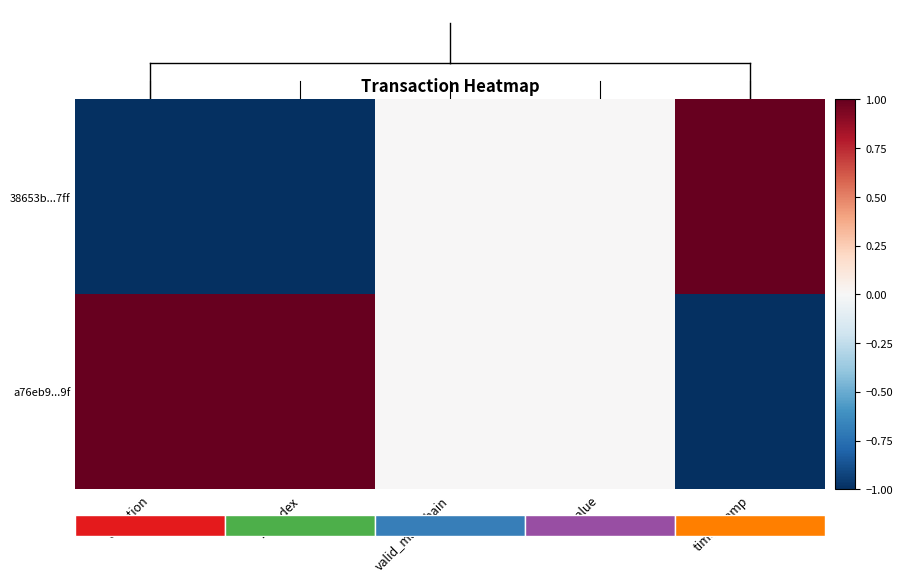

Rank the series at direction from lowest to highest value.

38653b...7ff, a76eb9...9f